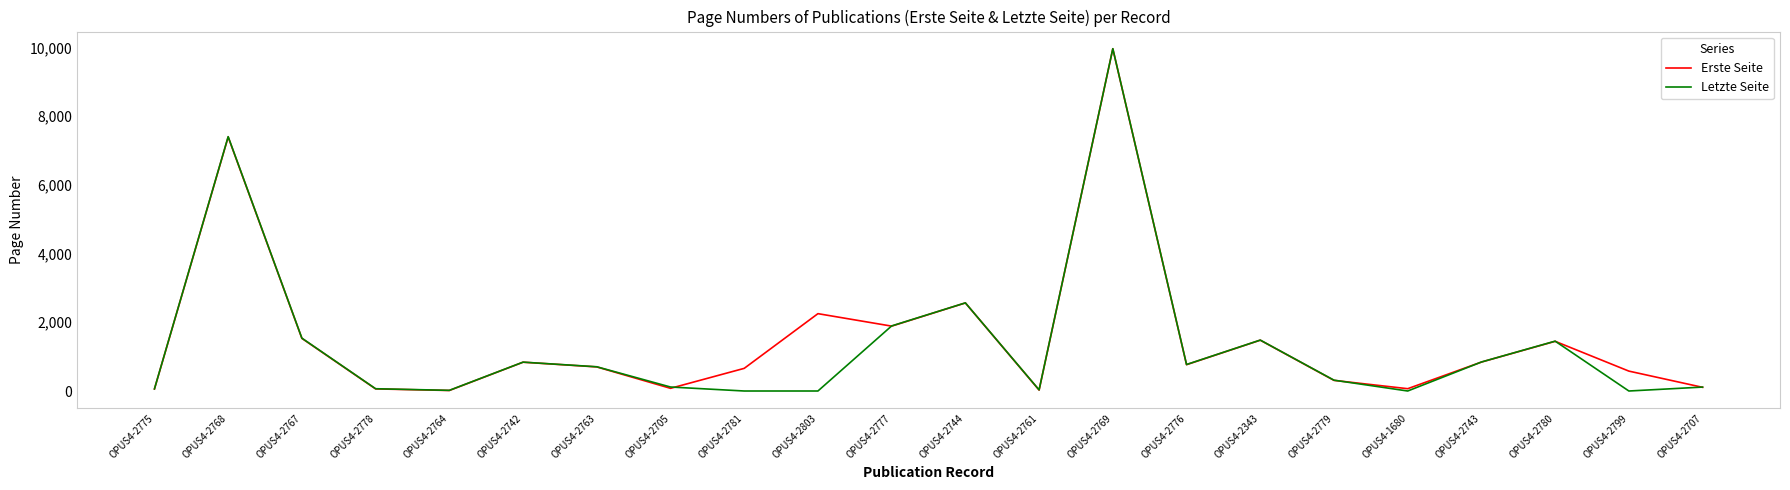

What is the total value across all series at OPUS4-2763?

1406